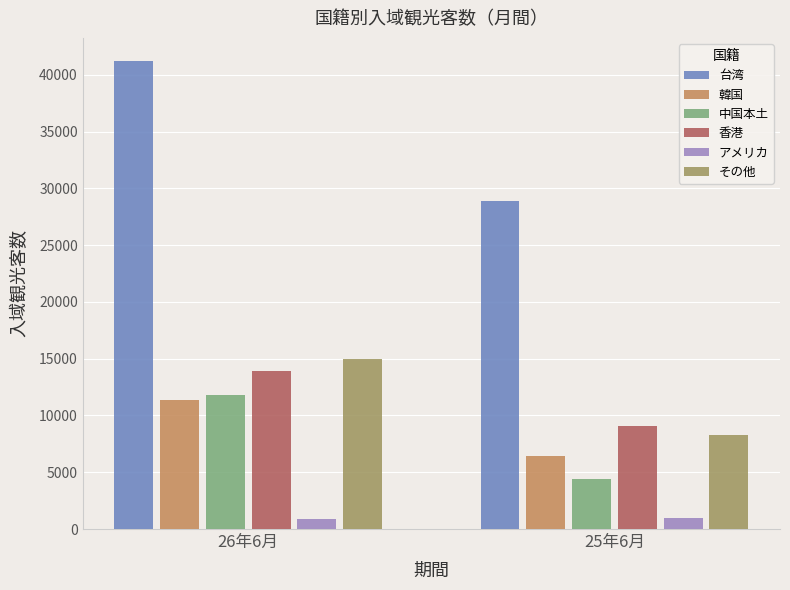

Between 26年6月 and 25年6月, which series saw the biggest shift?

台湾